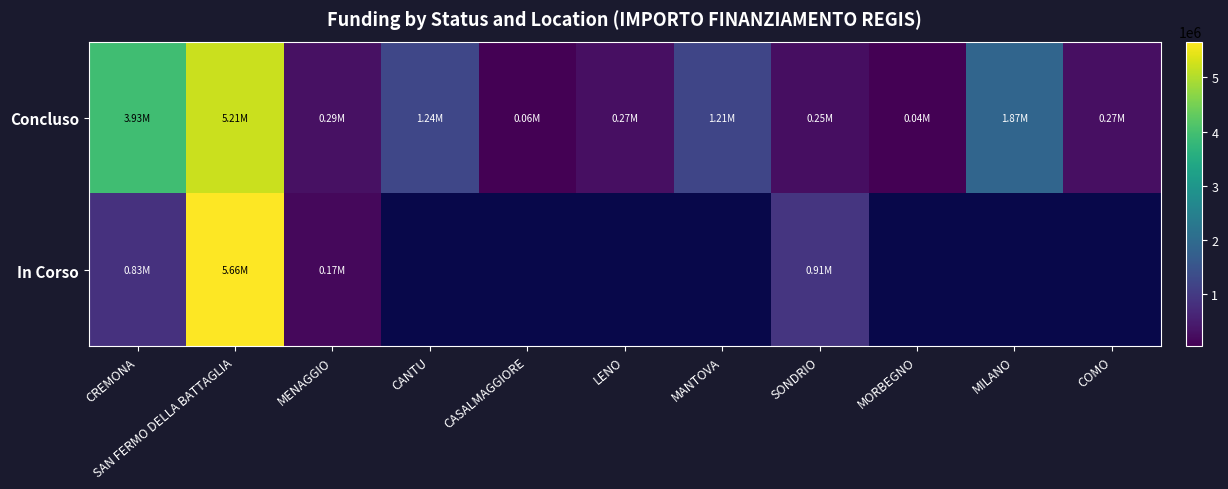

Which series has the largest range (max minus min)?

In Corso